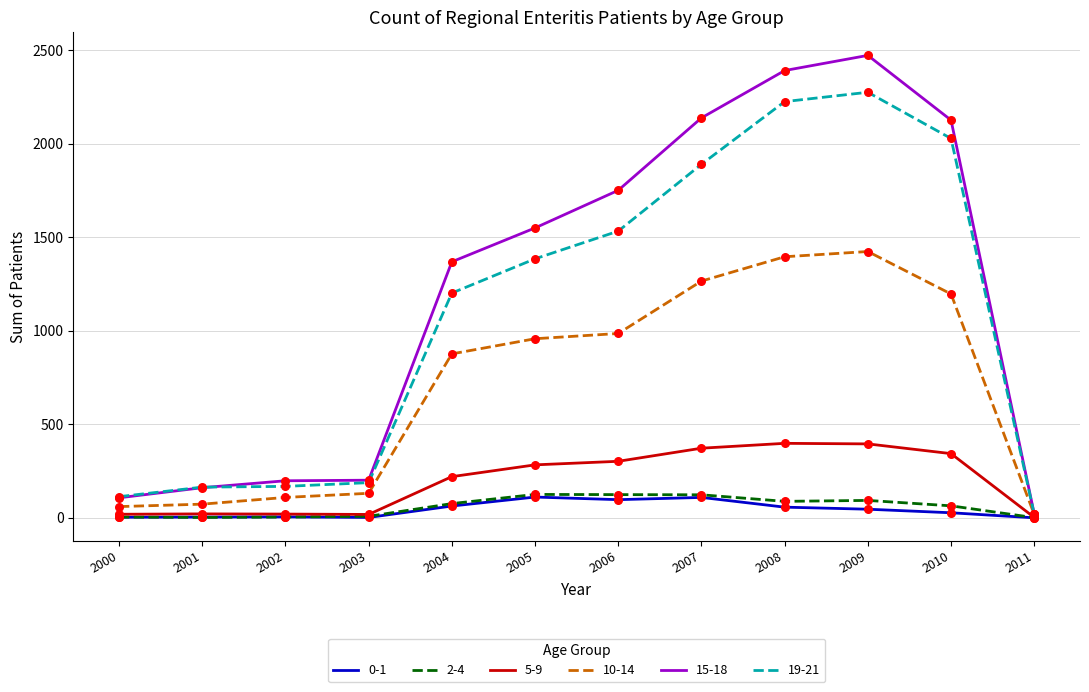

Which series has the largest range (max minus min)?

15-18